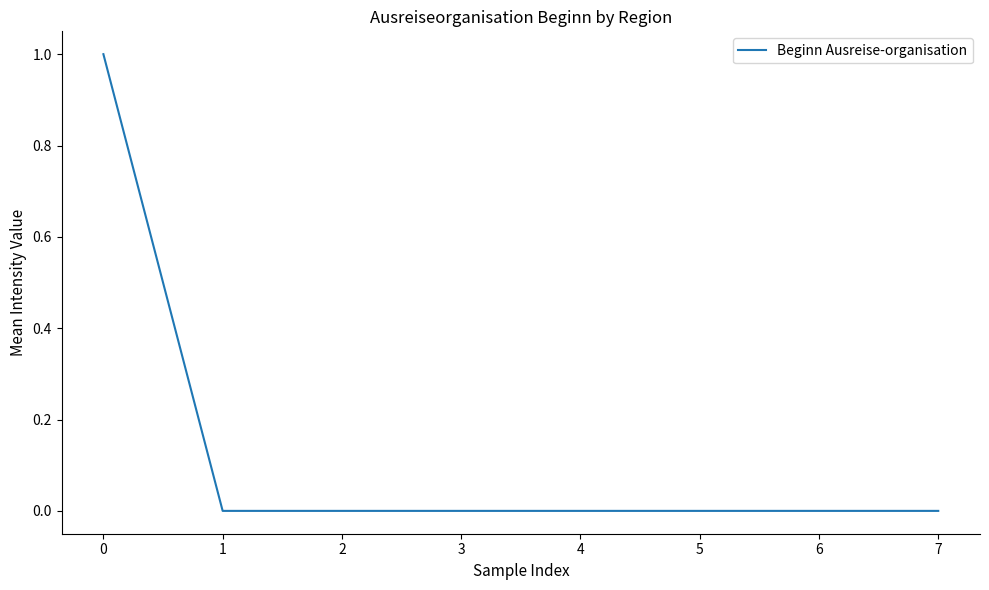

How many lines are shown in the chart?

1